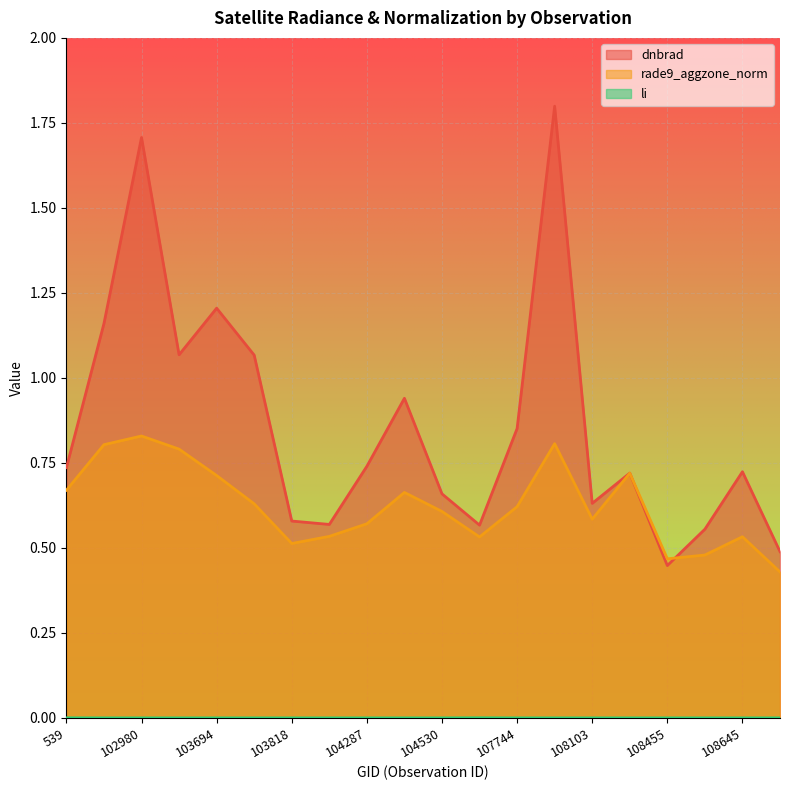

In rade9_aggzone_norm, how many points are lower than both neighbors (excluding endpoints)?

4